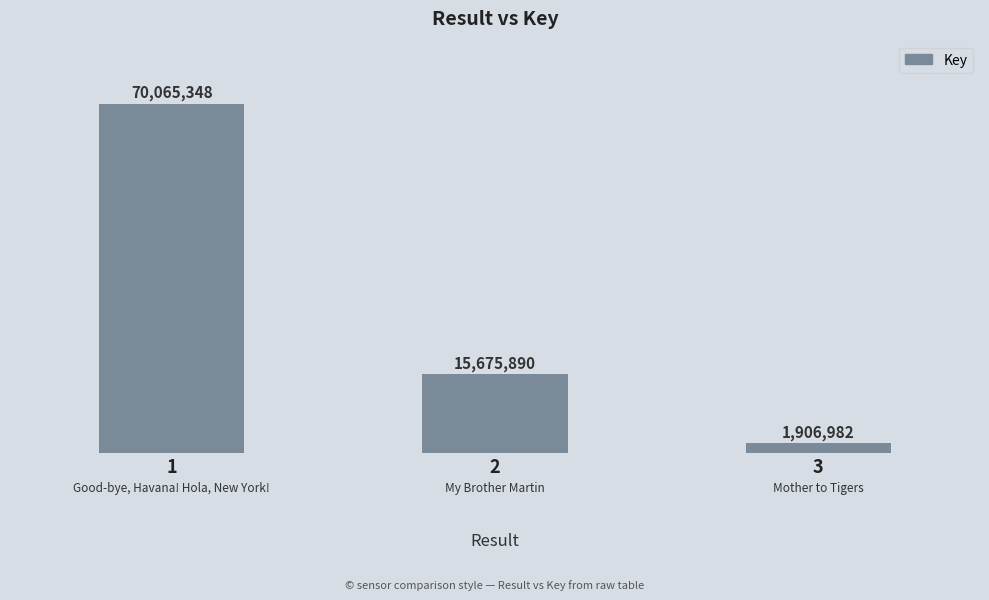

Reading right to left, list all the values displayed in this chart.

1906982	15675890	70065348